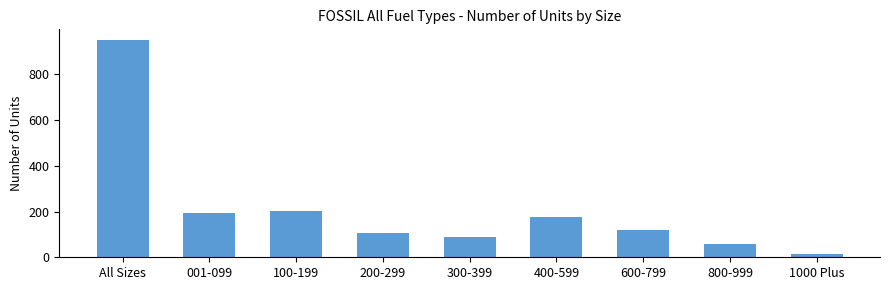

Which has a higher value, 200-299 or 400-599?

400-599